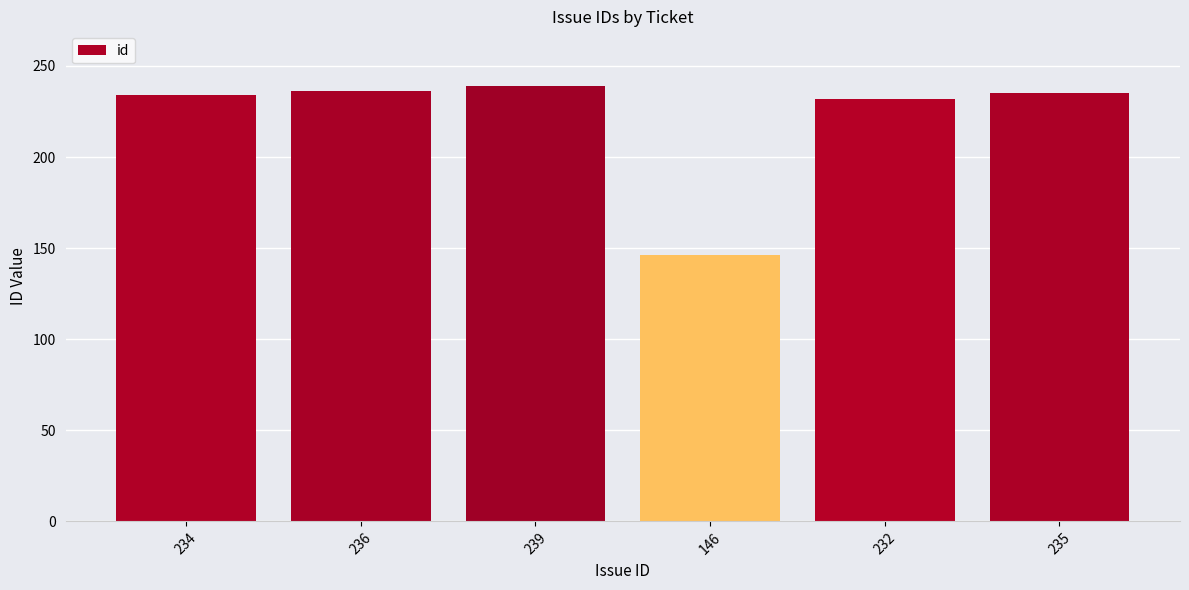

Which label corresponds to the largest value in the chart?

239